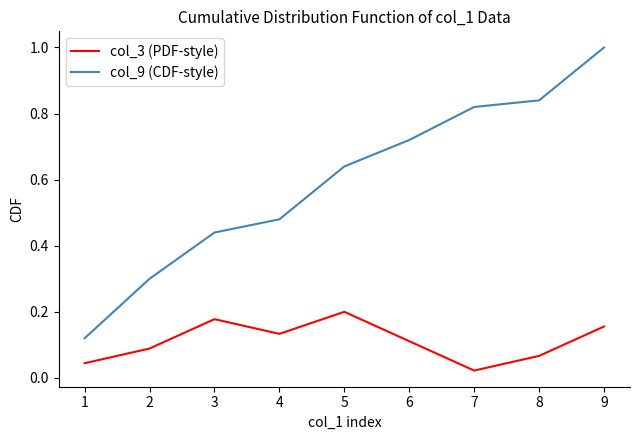

True or false: col_3 (PDF-style) and col_9 (CDF-style) cross at least once.

False